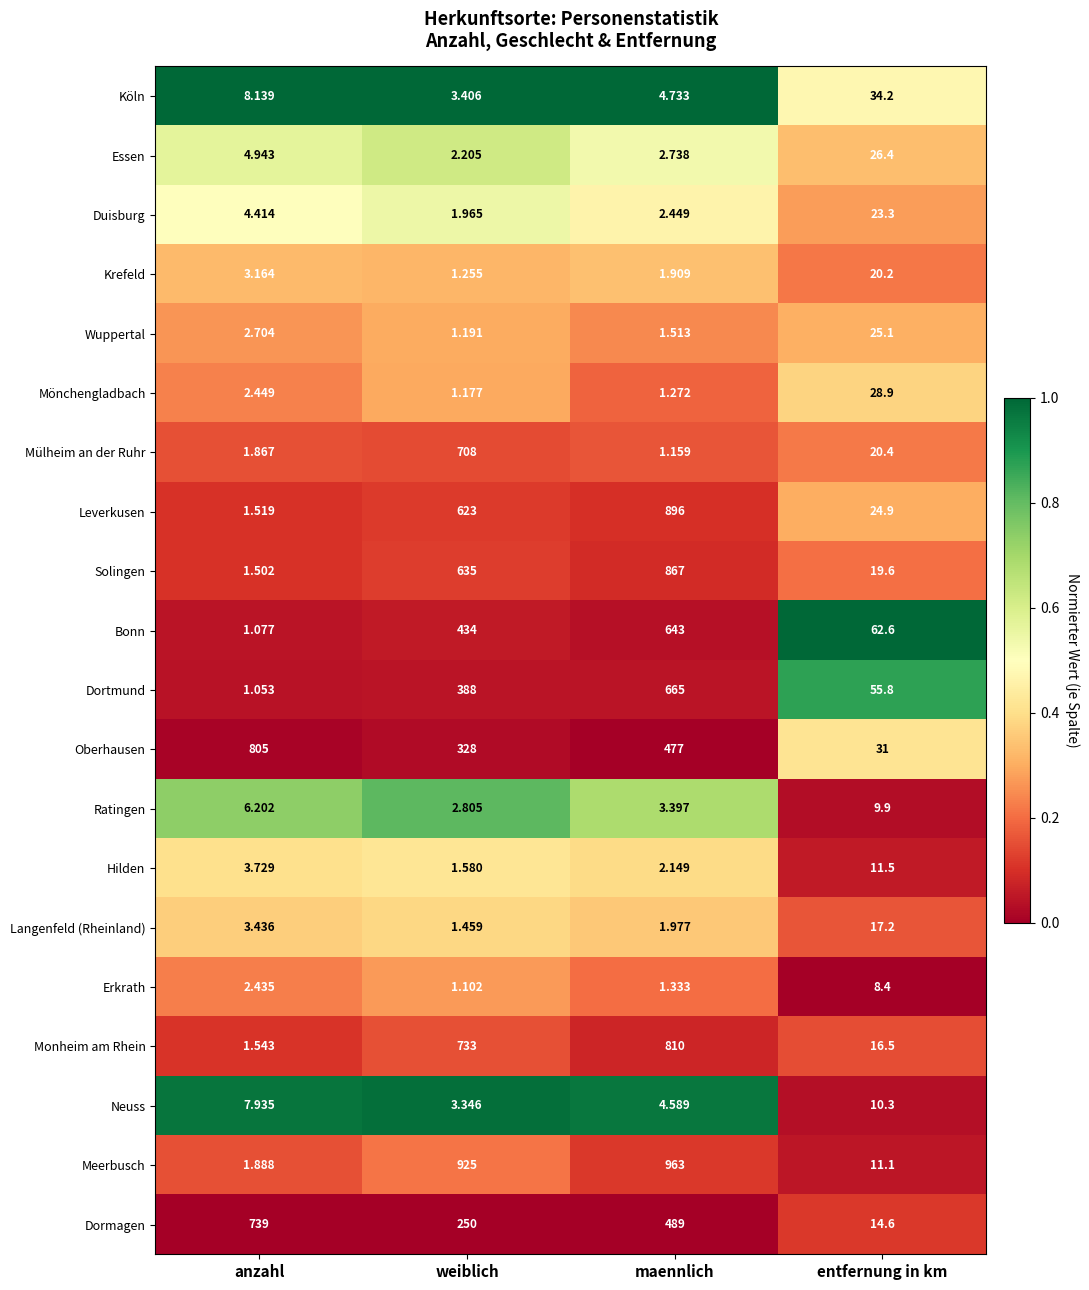

At maennlich, list the series in order from largest to smallest.

Meerbusch, Leverkusen, Solingen, Monheim am Rhein, Dortmund, Bonn, Dormagen, Oberhausen, Köln, Neuss, Ratingen, Essen, Duisburg, Hilden, Langenfeld (Rheinland), Krefeld, Wuppertal, Erkrath, Mönchengladbach, Mülheim an der Ruhr